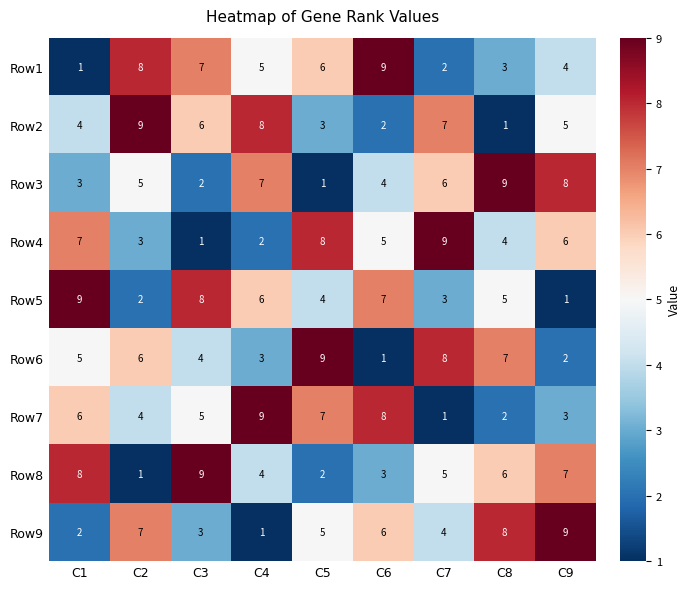

What value does the Row5 series have at C5?

4